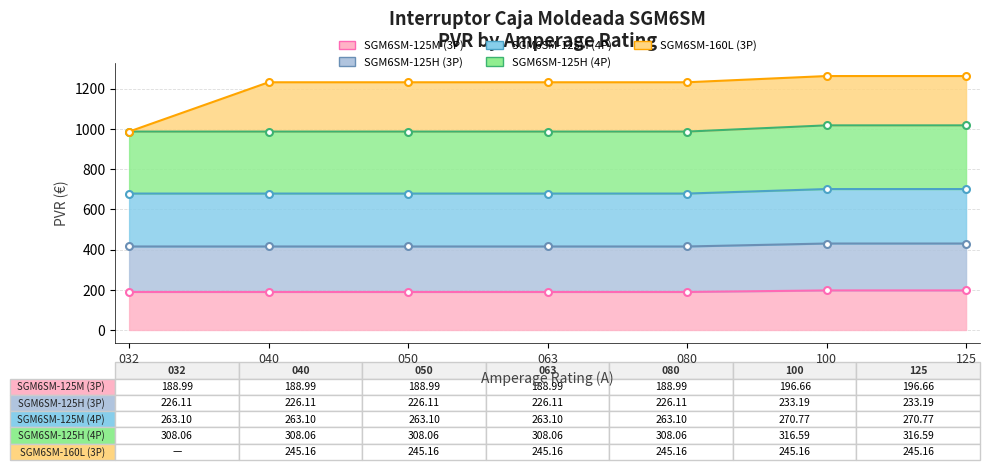

Is it true that SGM6SM-125H (3P) equals 196.7 at 100?

True